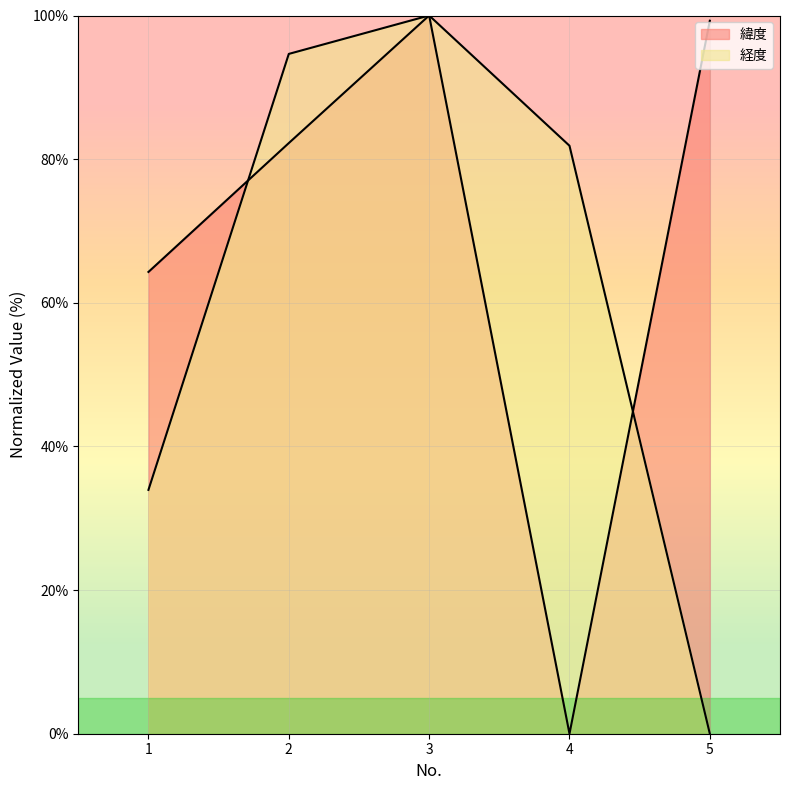

What is the sum of the 緯度 values at 5 and 3?

199.3